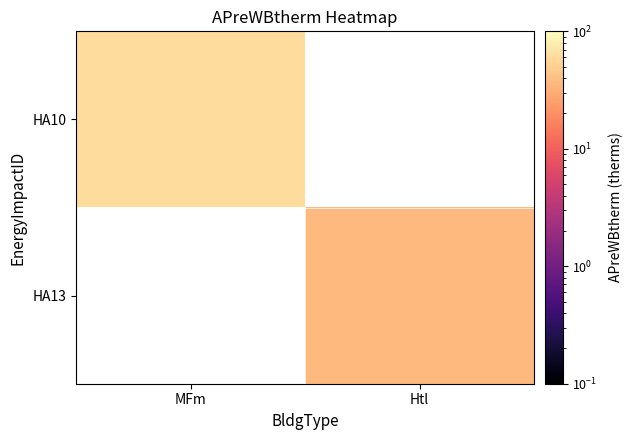

The HA10 series shows 40.1 at MFm. True or false?

False